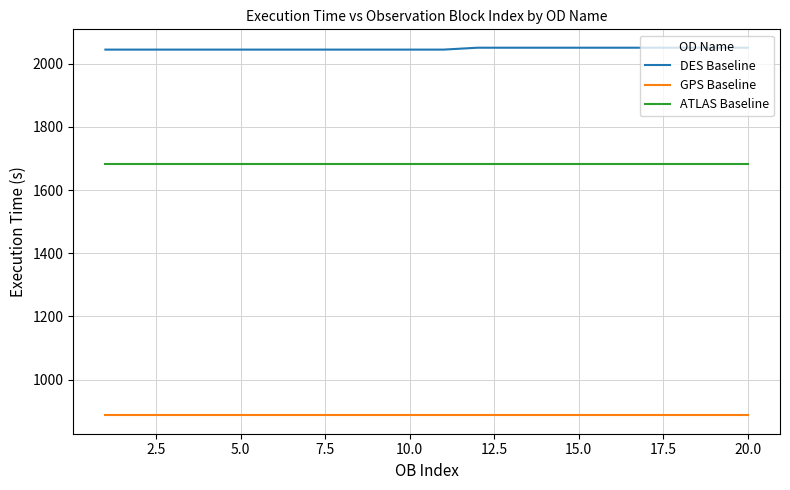

Which series has the largest total across all categories?

DES Baseline